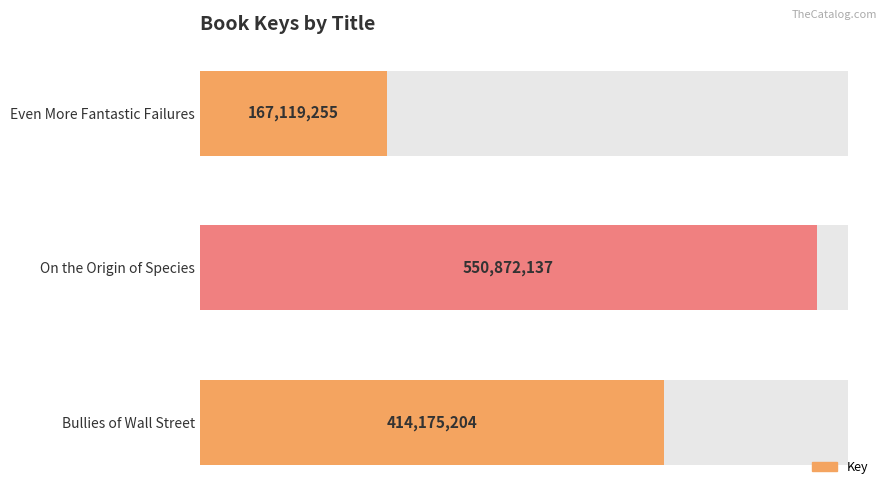

Where is the data nearest to the value 358995696?

Bullies of Wall Street